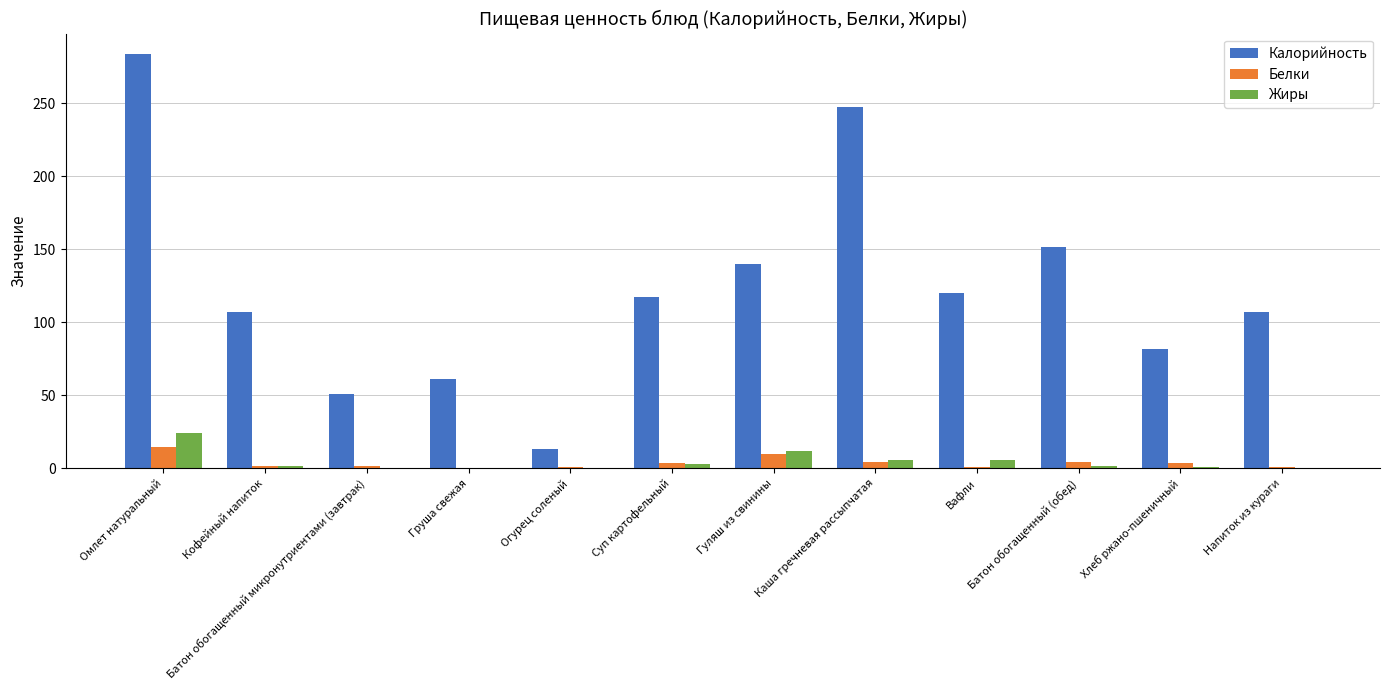

What is the spread (max minus min) of values at Батон обогащенный микронутриентами (завтрак)?

50.1